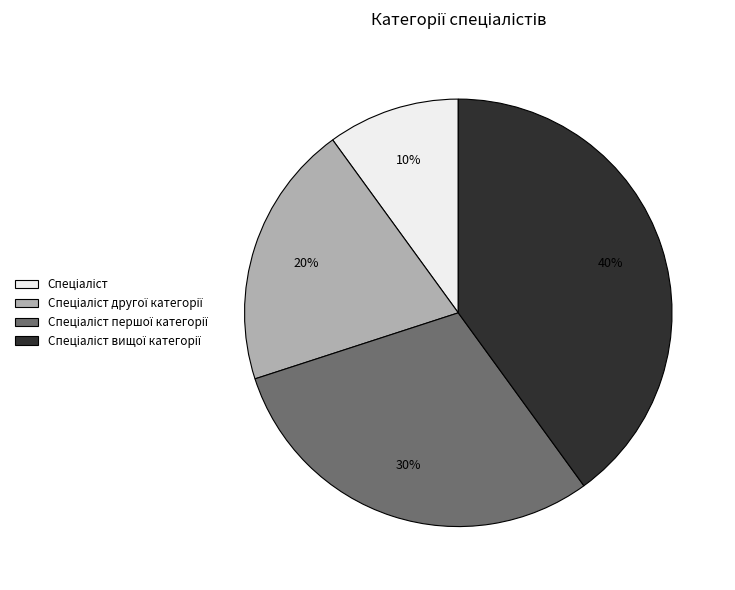

To the nearest percent, what is the difference between the largest and smallest slice percentages?

30%